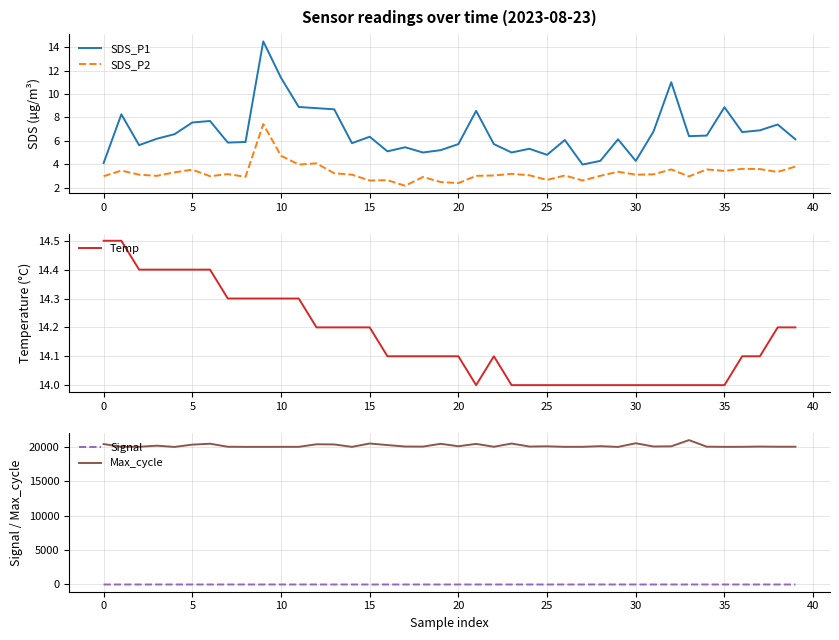

What is the average value of the Max_cycle series?

20190